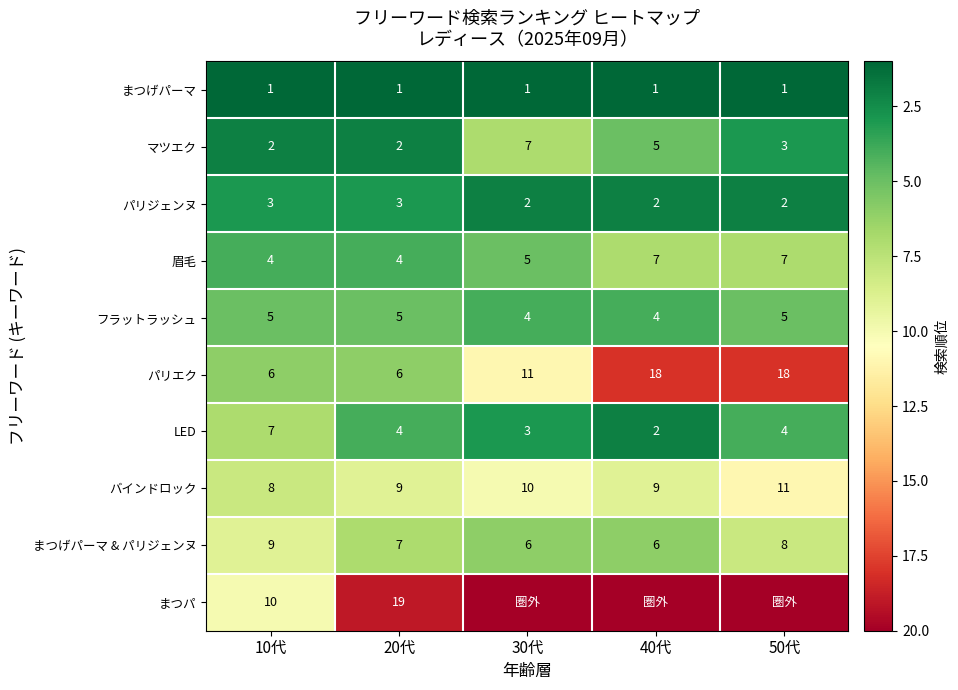

Count the number of data series in this chart.

10